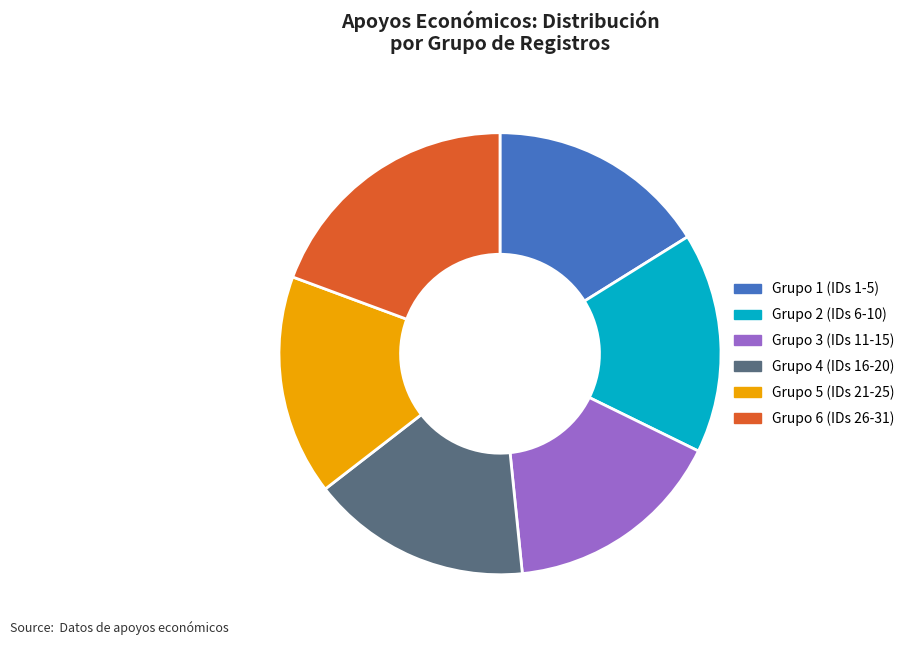

Is there a majority slice in this chart?

No